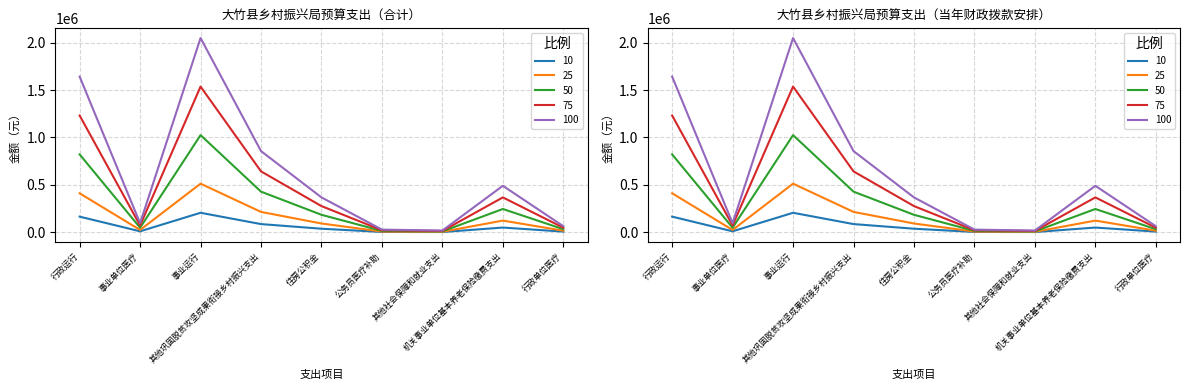

Which category has the lowest value in the 当年财政拨款安排 series?

其他社会保障和就业支出